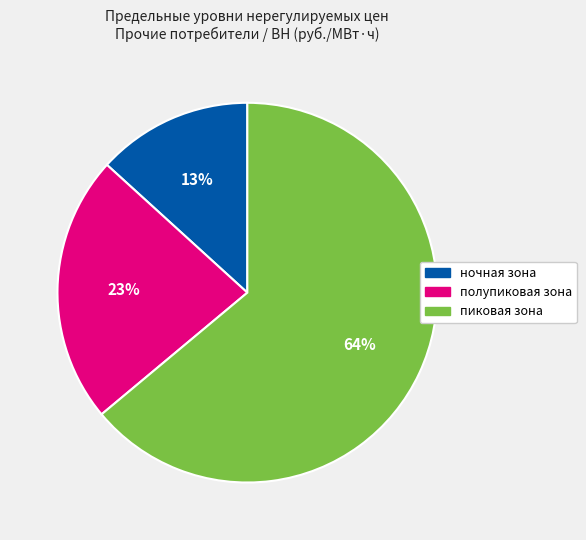

Is the sum of пиковая зона and ночная зона greater than half?

Yes